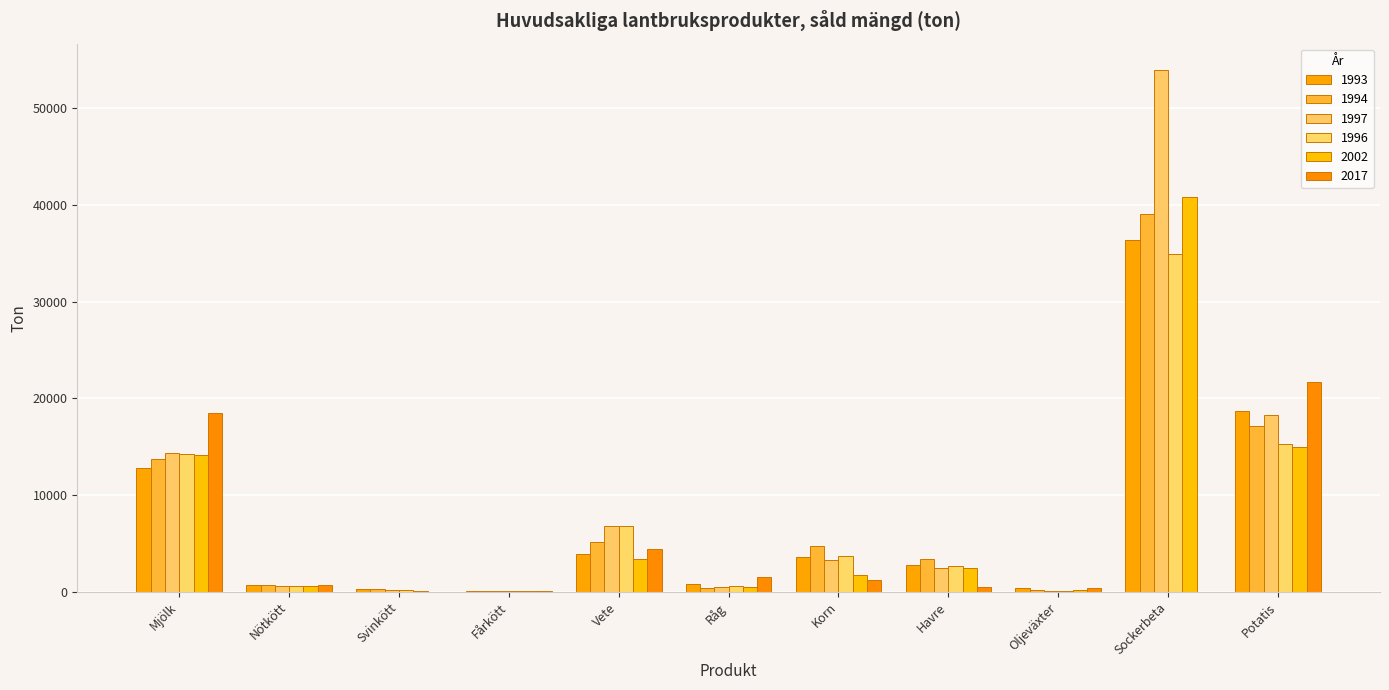

Reading left to right, list all the values displayed in this chart.

1993: 12800	650	250	90	3900	800	3600	2800	420	36400	18700
1994: 13700	700	270	100	5200	400	4700	3400	210	39100	17100
1997: 14400	570	220	70	6800	500	3300	2500	100	54000	18300
1996: 14300	550	230	80	6800	600	3700	2700	90	34900	15300
2002: 14200	580	80	40	3400	500	1700	2500	160	40800	15000
2017: 18500	740	0	80	4400	1500	1200	500	360	0	21700